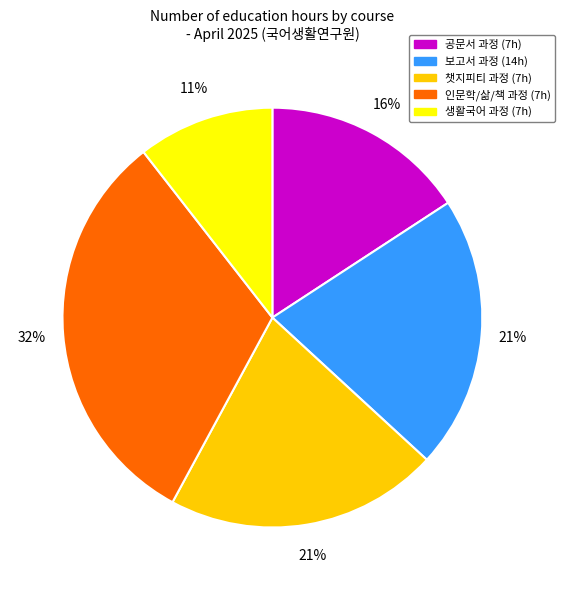

To the nearest percent, what is the average slice percentage?

20%